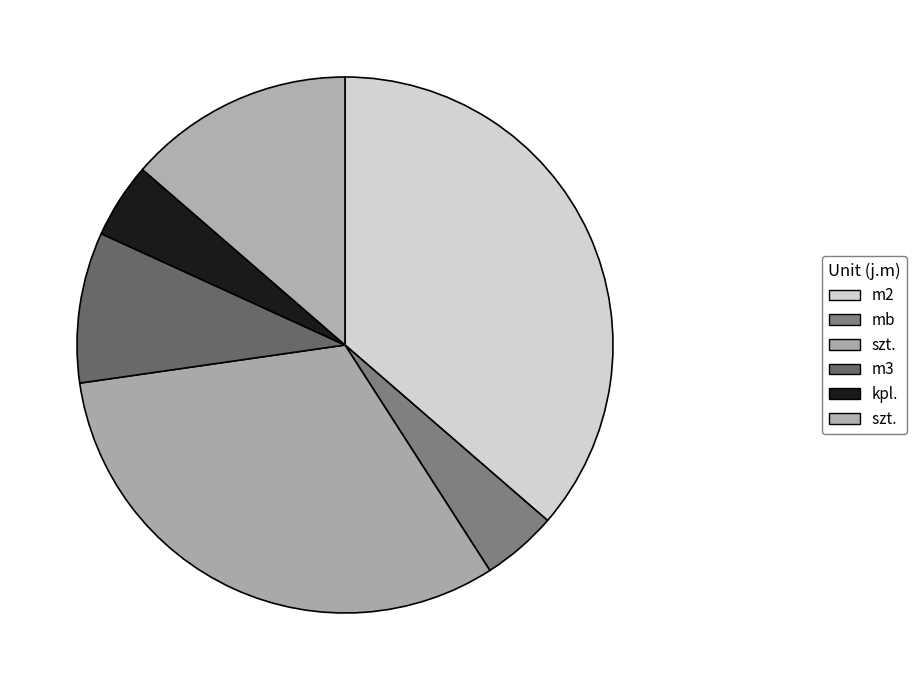

Count the number of slices in the pie.

6